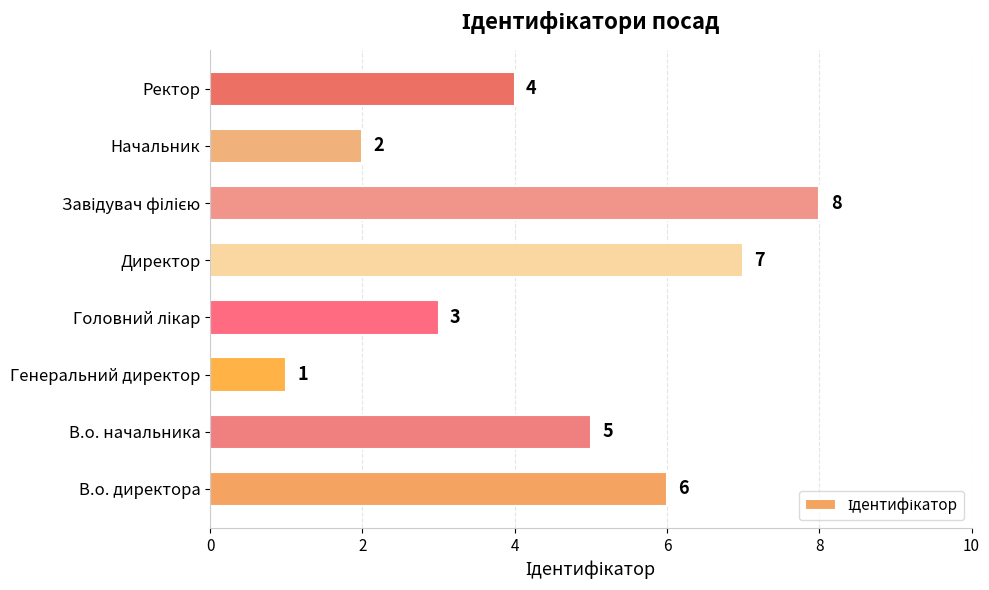

Where is the data nearest to the value 4?

Ректор